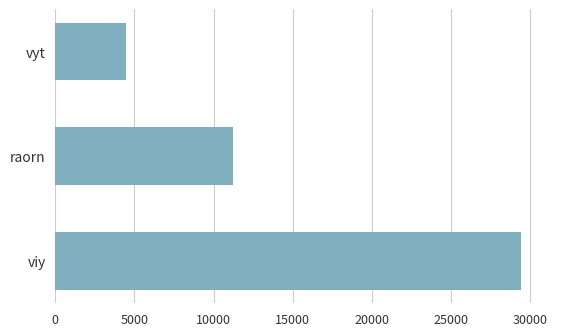

Is it true that the value at viy is 39661?

False